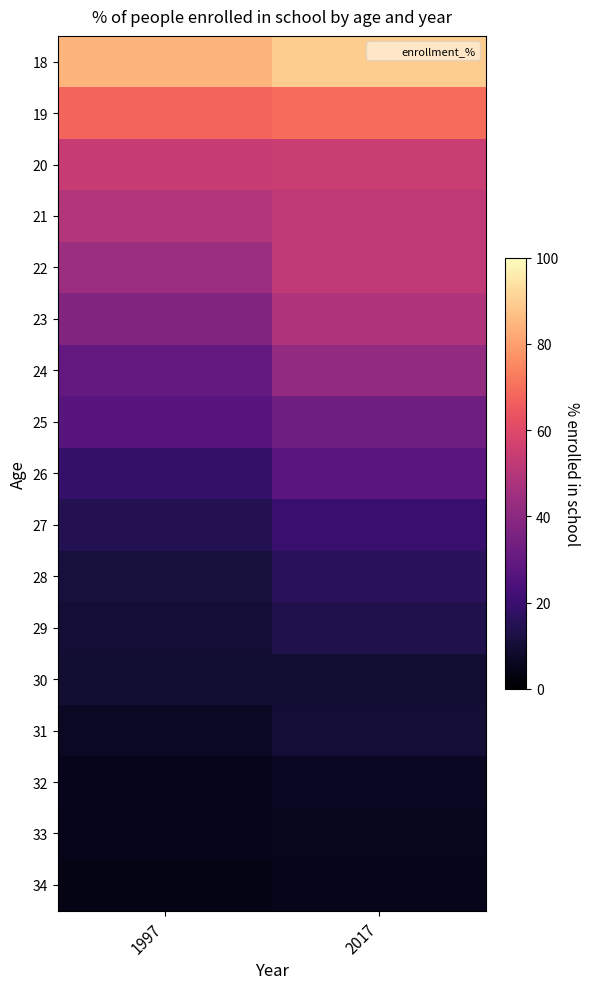

At how many categories does at least one series exceed 60?

2